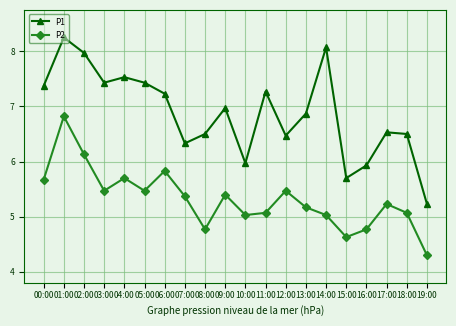

List the series in order of their peak value, highest first.

P1, P2